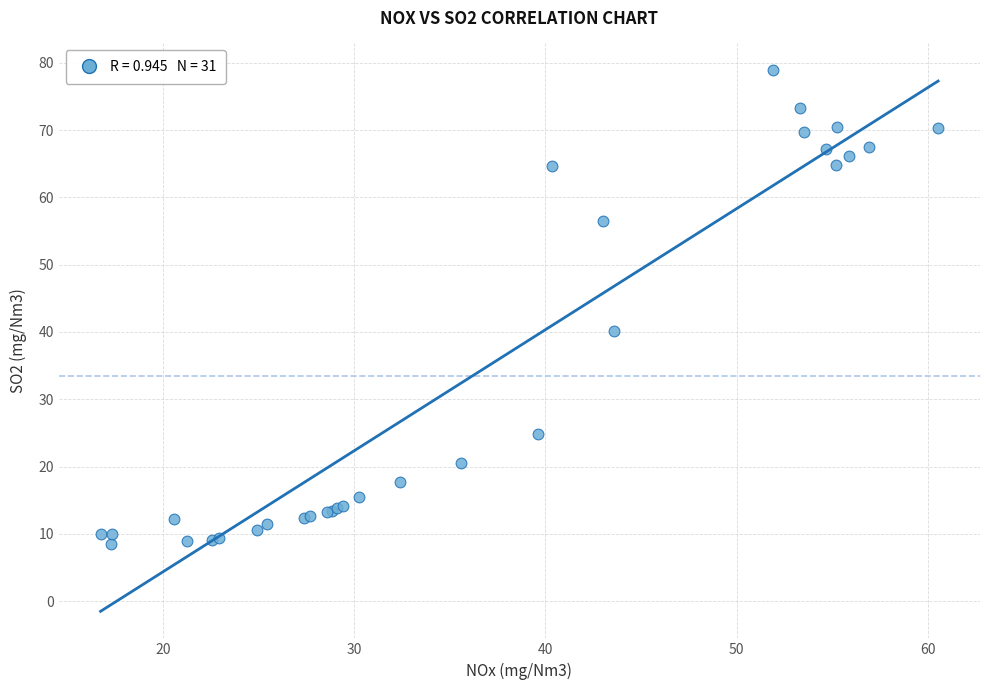

What Y value in the scatter plot is closest to 43?

40.2